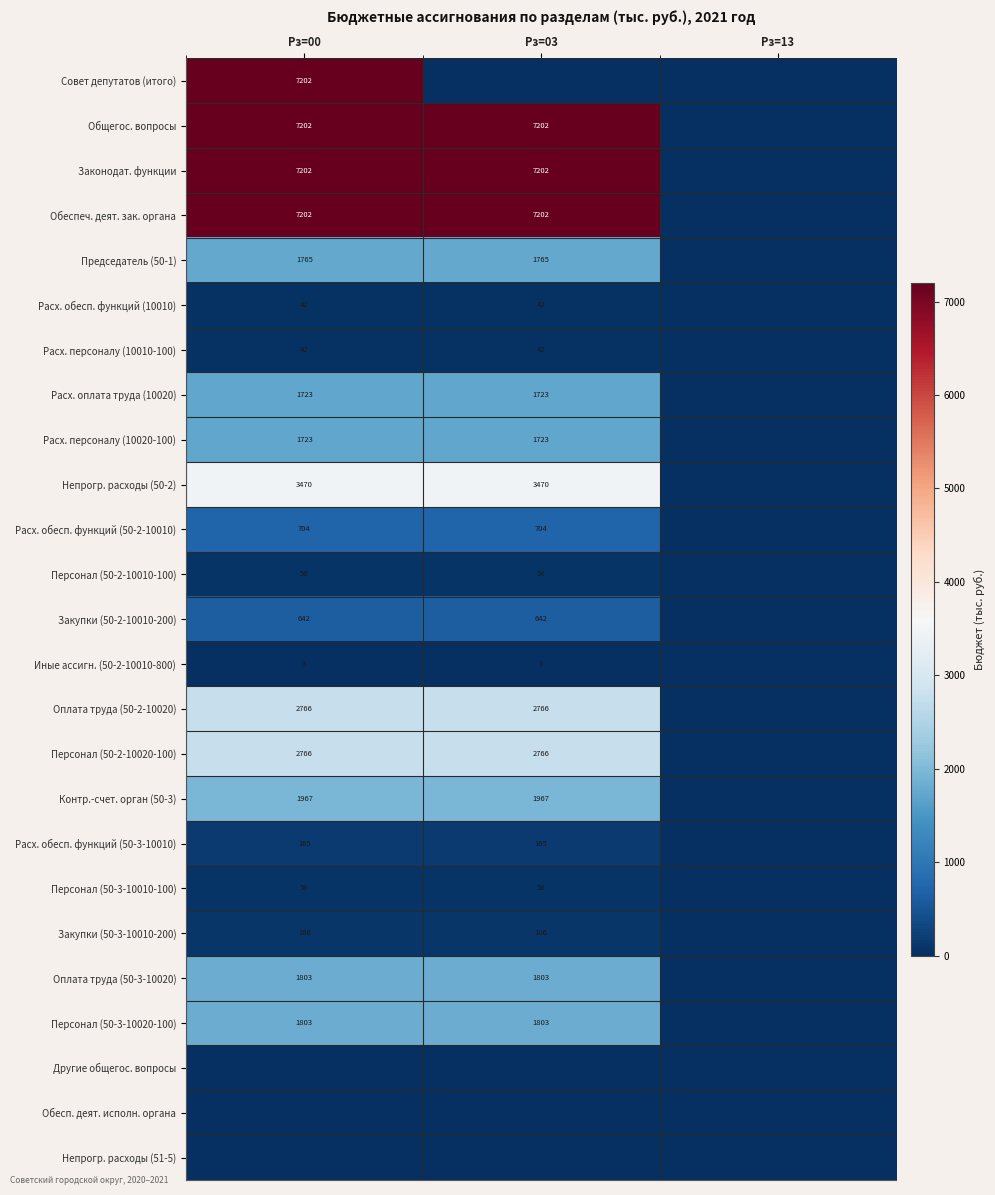

The Расх. персоналу (10010-100) series shows 57 at Рз=03. True or false?

False